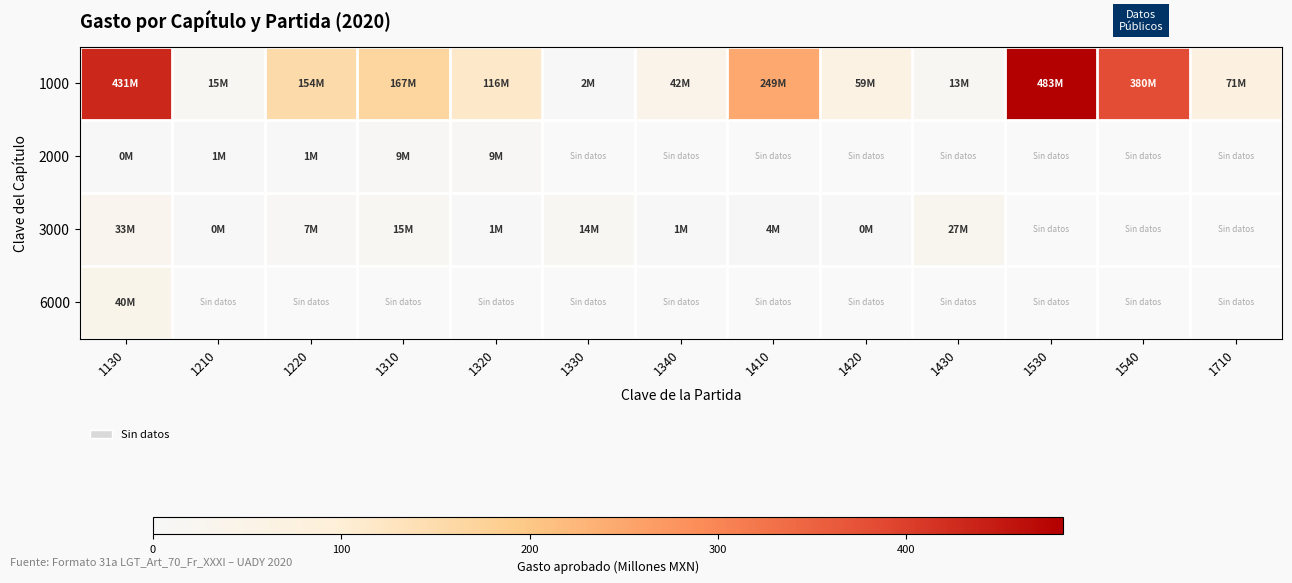

The value of 2000 at 1130 is 0.2. True or false?

False